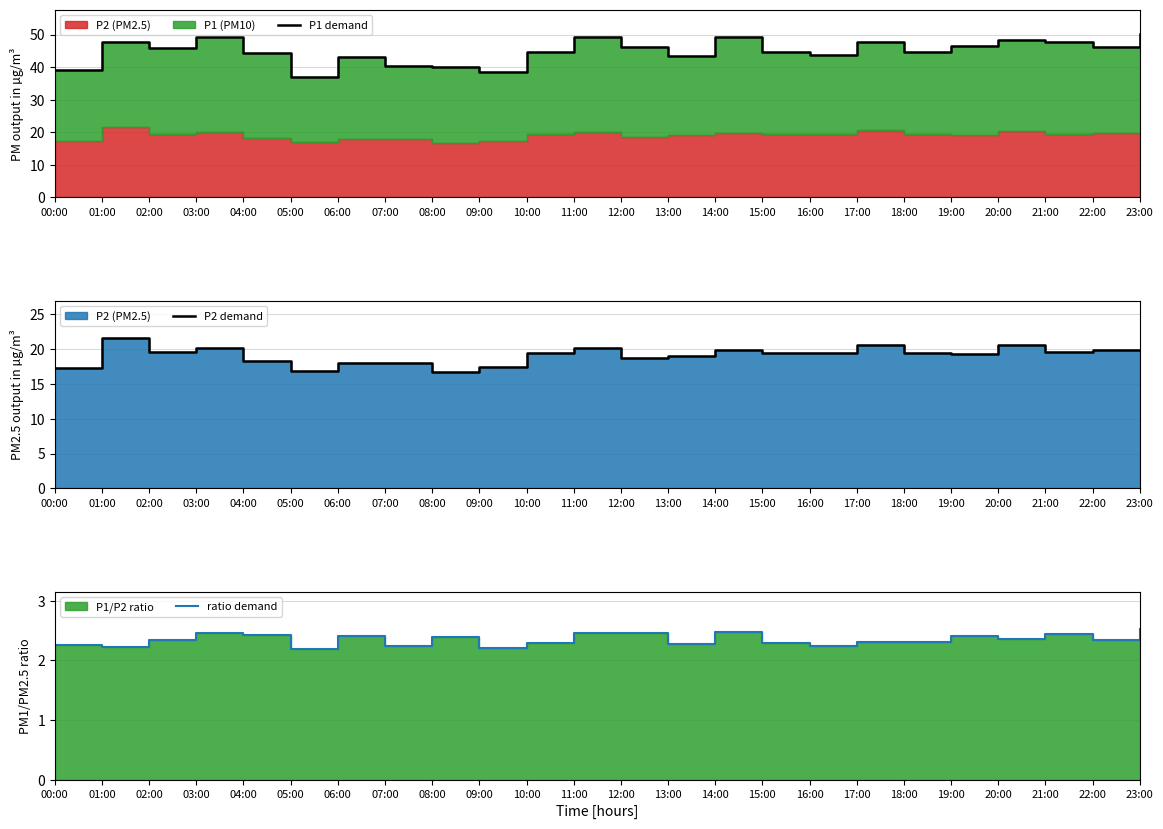

Read the ratio demand value at 20:00.

2.4